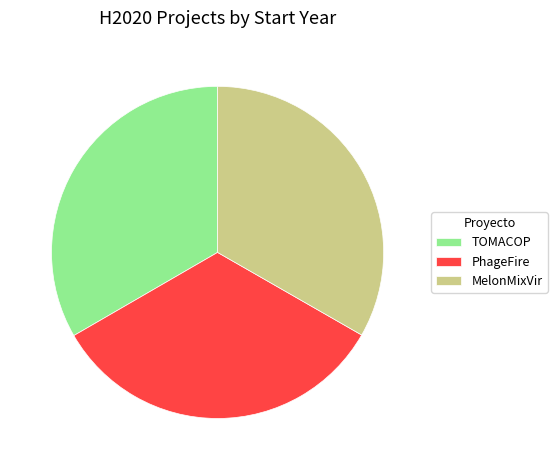

Combined, do PhageFire and MelonMixVir account for over 50%?

Yes